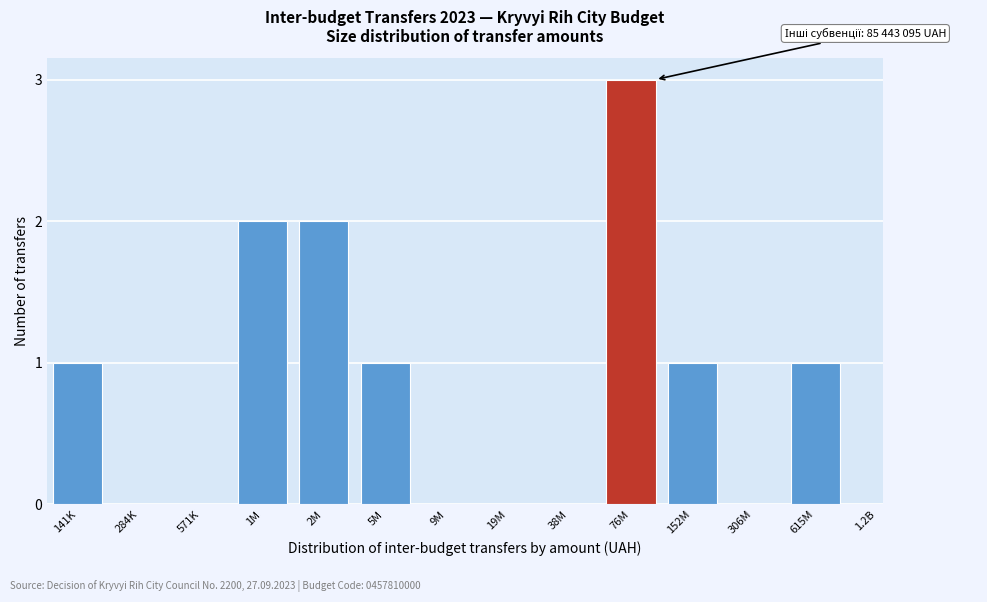

Reading left to right, list all the values displayed in this chart.

141K=1	284K=0	571K=0	1M=2	2M=2	5M=1	9M=0	19M=0	38M=0	76M=3	152M=1	306M=0	615M=1